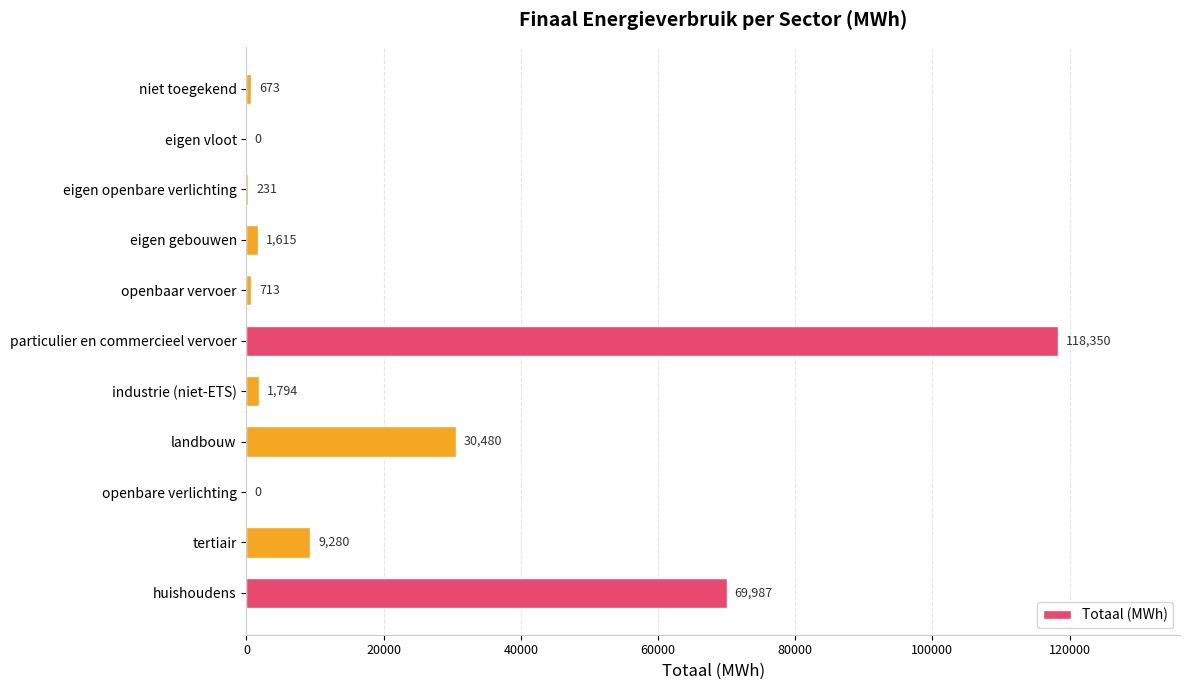

At which label is the value closest to 59174?

huishoudens